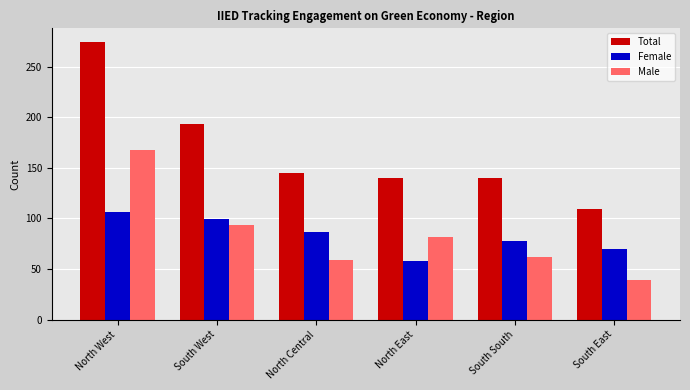

Rank the series at South West from highest to lowest value.

Total, Female, Male